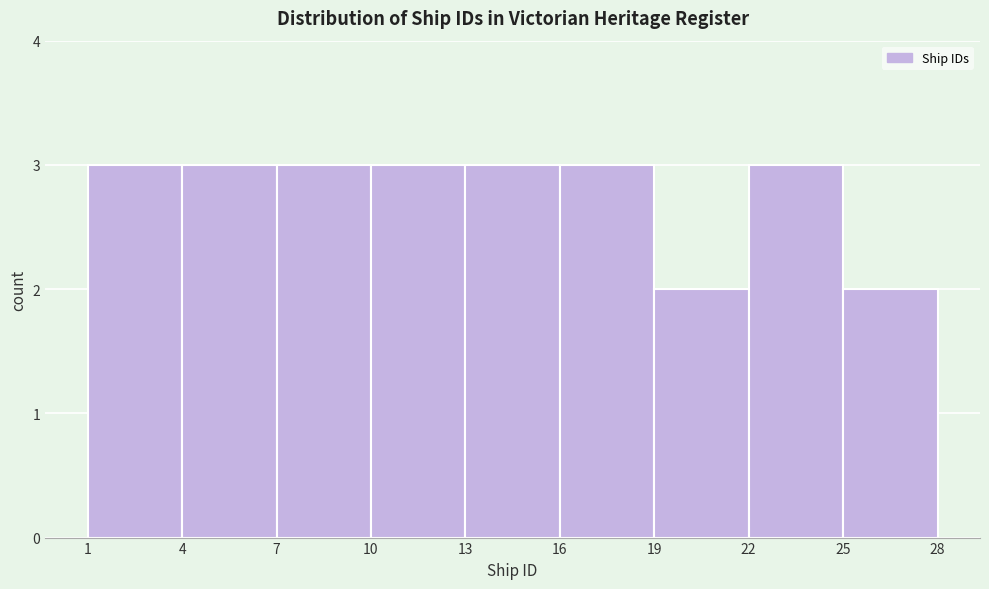

Reading left to right, list every bar in this chart as the range it spans on the x-axis followed by its height. The values are not printed on the chart, so give them approximately, as read against the axis.

1 to 4: 3
4 to 7: 3
7 to 10: 3
10 to 13: 3
13 to 16: 3
16 to 19: 3
19 to 22: 2
22 to 25: 3
25 to 28: 2